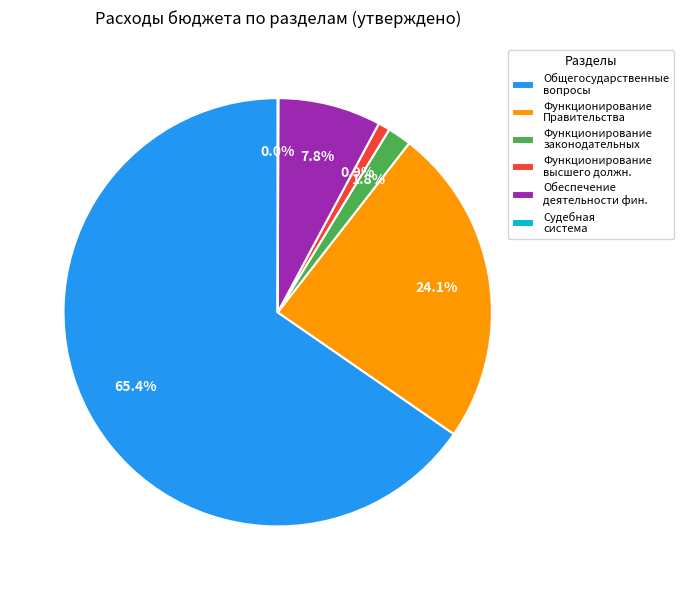

Does Функционирование высшего должн. account for over 50% of the chart?

No